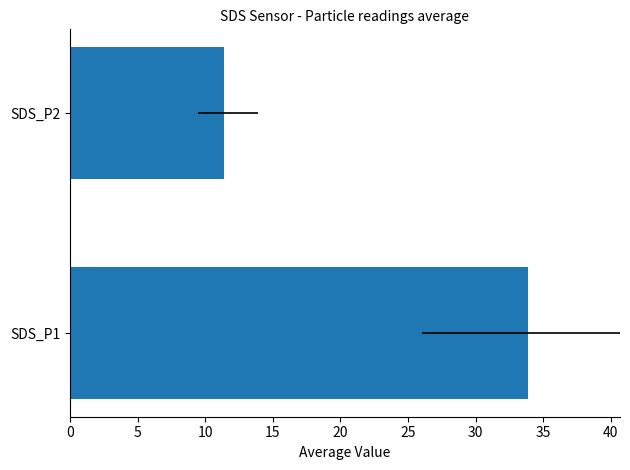

What is the difference between the maximum and minimum values?

22.5